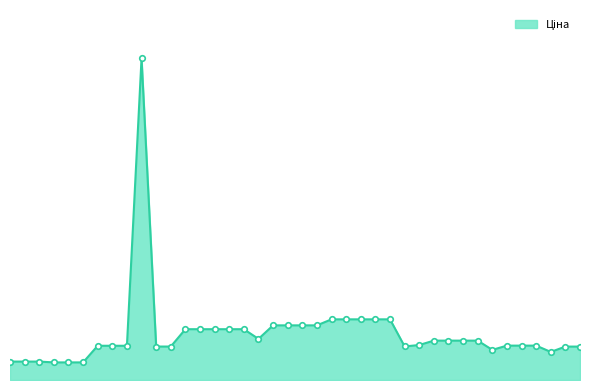

Does the chart display data point markers on the line(s)?

No